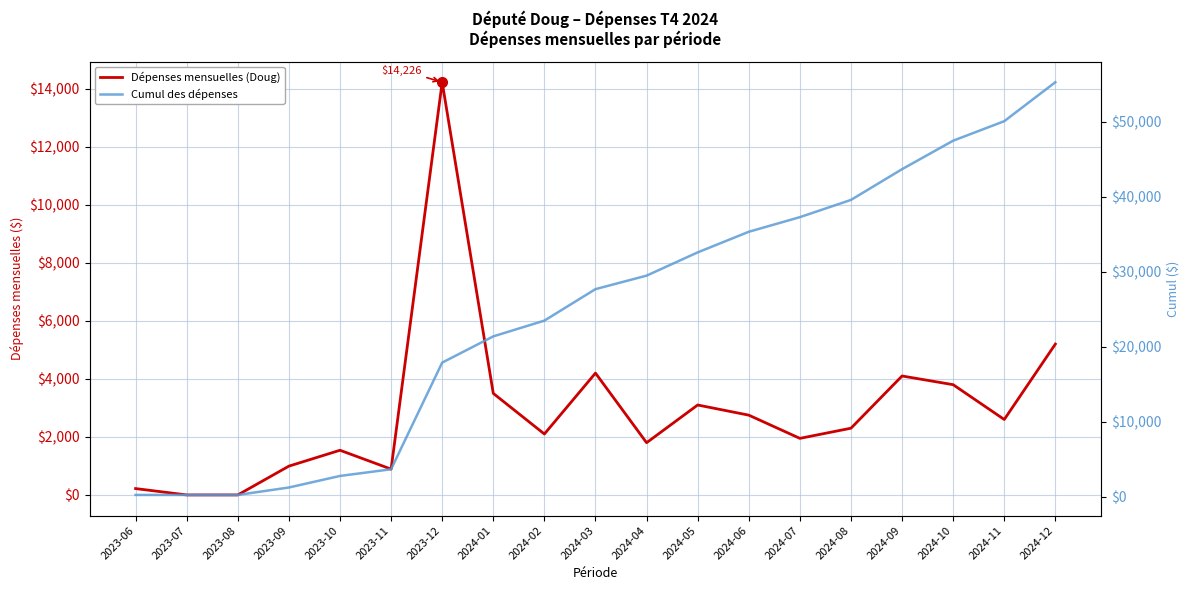

Reading left to right, extract all data points from this chart.

Dépenses mensuelles (Doug): 2023-06=219.4	2023-07=0.0	2023-08=0.0	2023-09=992.7	2023-10=1540.0	2023-11=890.0	2023-12=14226.1	2024-01=3500.0	2024-02=2100.0	2024-03=4200.0	2024-04=1800.0	2024-05=3100.0	2024-06=2750.0	2024-07=1950.0	2024-08=2300.0	2024-09=4100.0	2024-10=3800.0	2024-11=2600.0	2024-12=5200.0
Cumul des dépenses: 2023-06=219.4	2023-07=219.4	2023-08=219.4	2023-09=1212.1	2023-10=2752.1	2023-11=3642.1	2023-12=17868.2	2024-01=21368.2	2024-02=23468.2	2024-03=27668.2	2024-04=29468.2	2024-05=32568.2	2024-06=35318.2	2024-07=37268.2	2024-08=39568.2	2024-09=43668.2	2024-10=47468.2	2024-11=50068.2	2024-12=55268.2